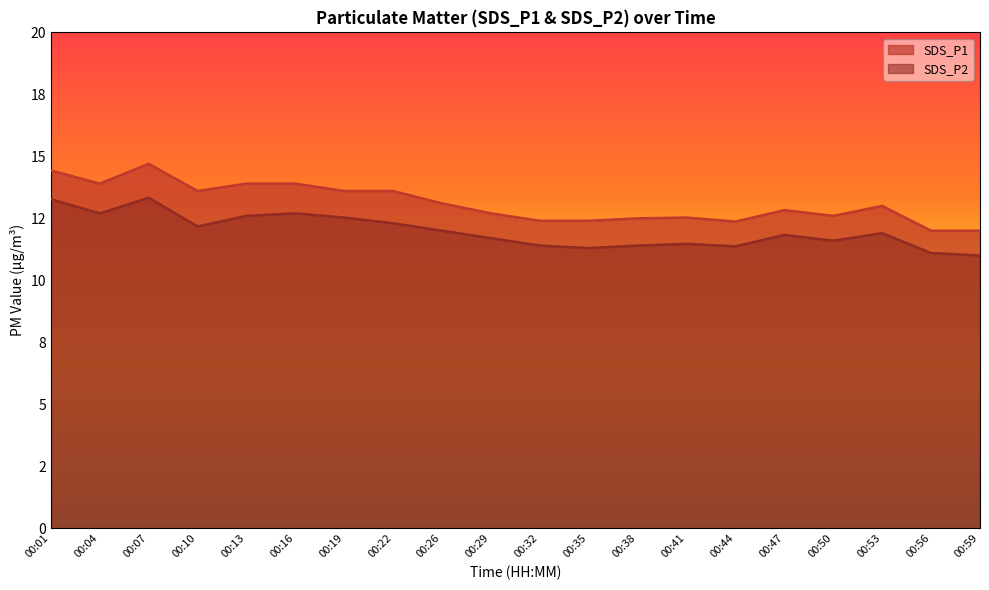

Reading right to left, transcribe all the data shown in this chart.

SDS_P1: 00:59=12.0	00:56=12.0	00:53=13.0	00:50=12.6	00:47=12.8	00:44=12.4	00:41=12.5	00:38=12.5	00:35=12.4	00:32=12.4	00:29=12.7	00:26=13.1	00:22=13.6	00:19=13.6	00:16=13.9	00:13=13.9	00:10=13.6	00:07=14.7	00:04=13.9	00:01=14.4
SDS_P2: 00:59=11.0	00:56=11.1	00:53=11.9	00:50=11.6	00:47=11.8	00:44=11.4	00:41=11.5	00:38=11.4	00:35=11.3	00:32=11.4	00:29=11.7	00:26=12.0	00:22=12.3	00:19=12.5	00:16=12.7	00:13=12.6	00:10=12.2	00:07=13.3	00:04=12.7	00:01=13.3